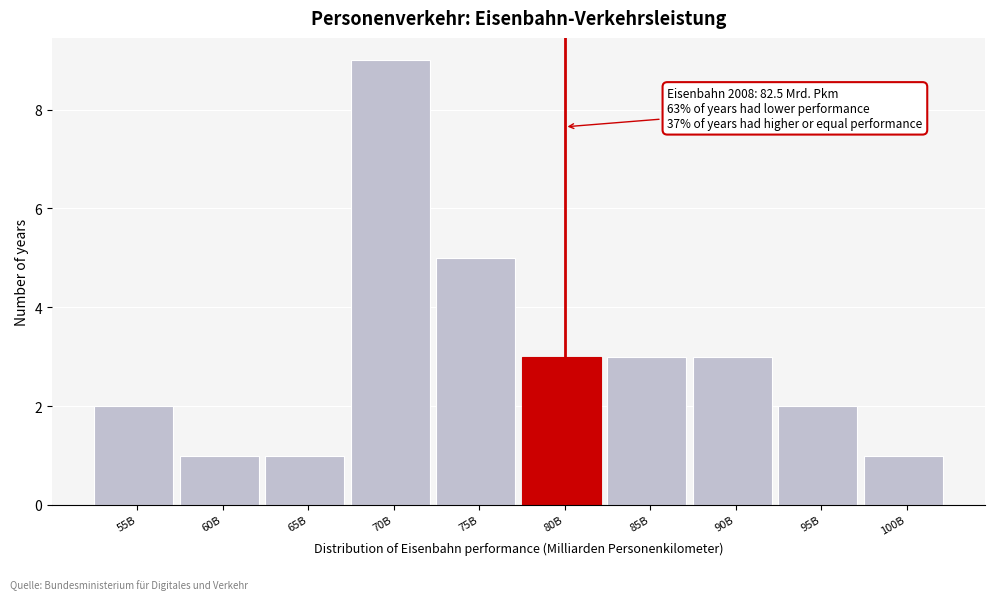

Reading left to right, what are all the values shown in this chart?

2	1	1	9	5	3	3	3	2	1